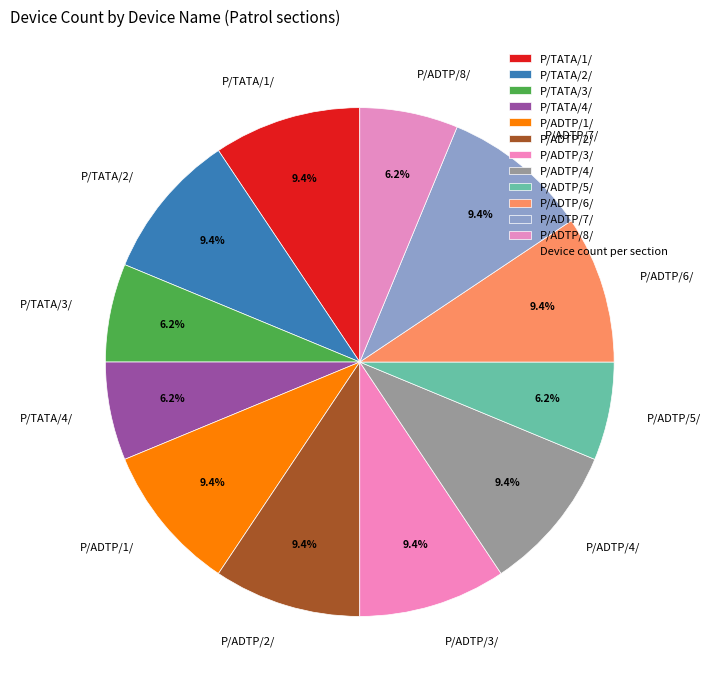

What percentage do P/ADTP/5/ and P/ADTP/4/ together represent?

15.6%